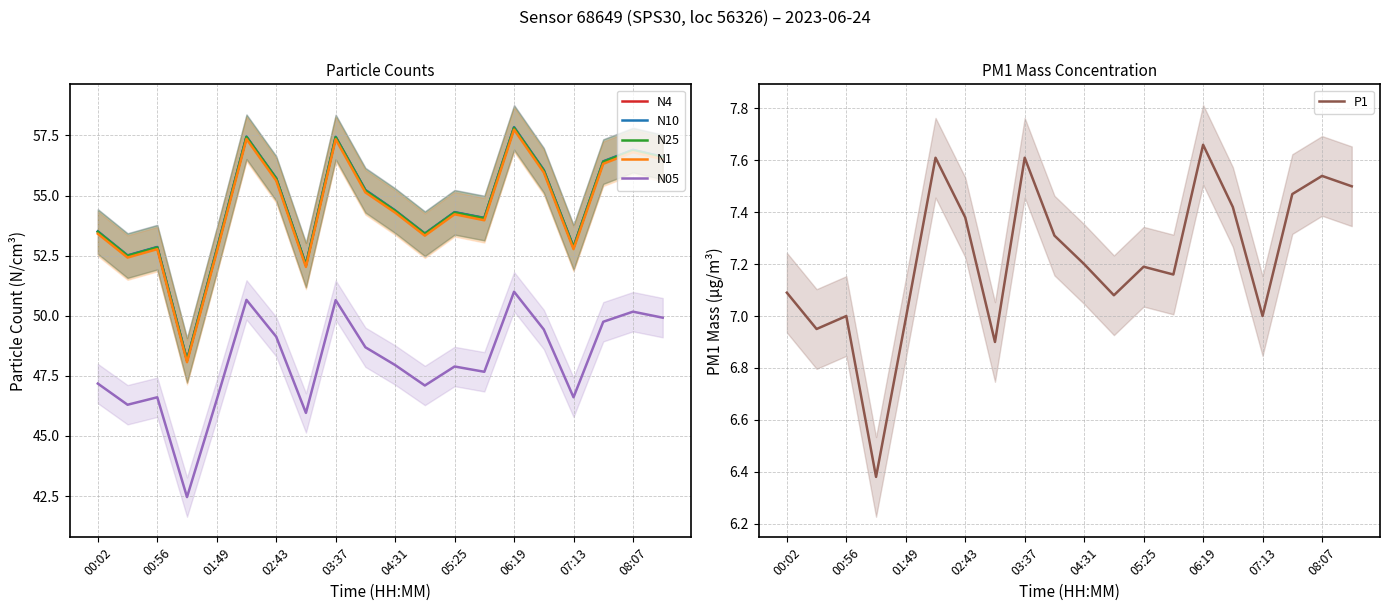

True or false: N05 has a value of 46.6 at 00:56.

True